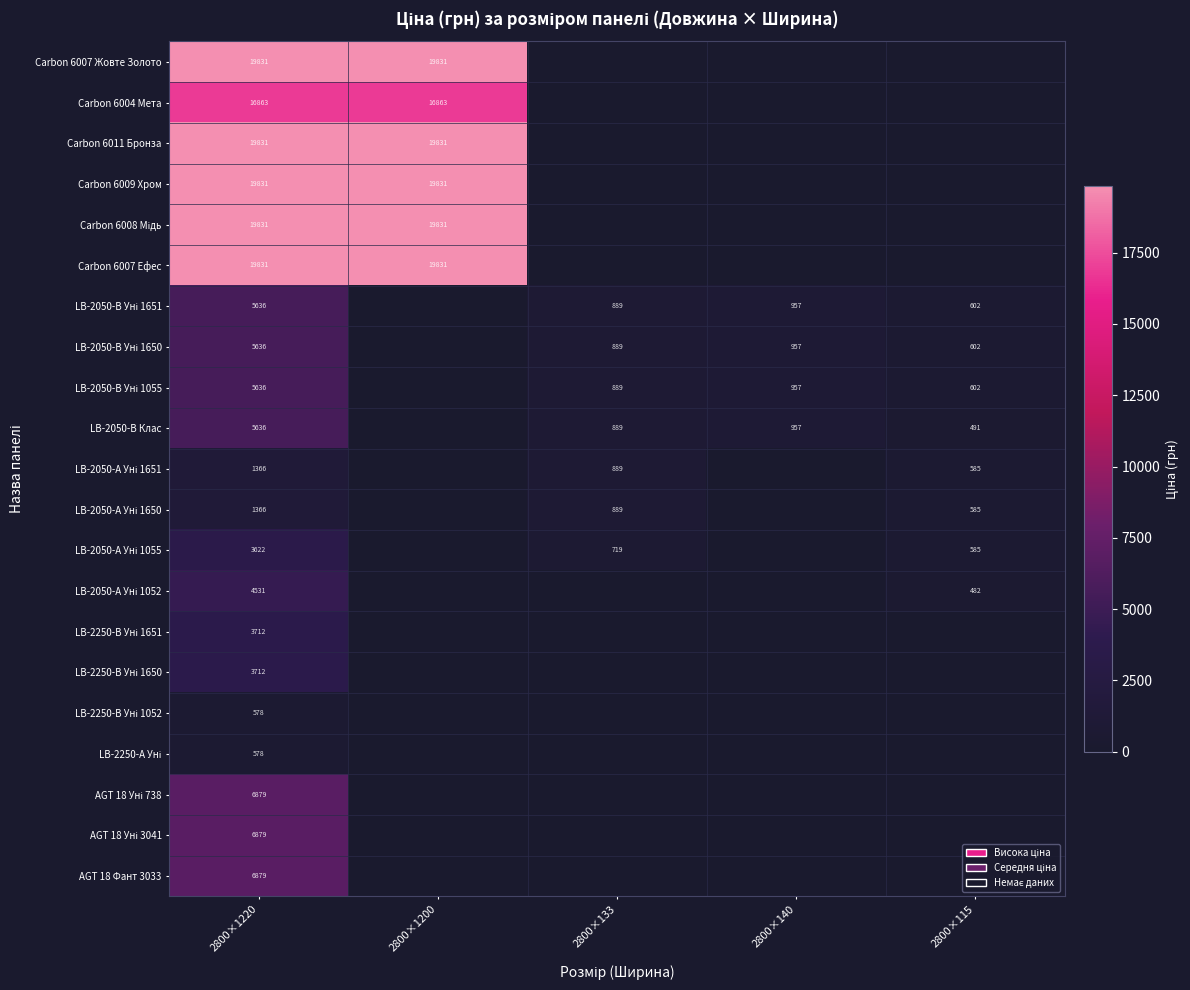

What is the sum of the LB-2050-В Клас values at 2800×1220 and 2800×140?

6593